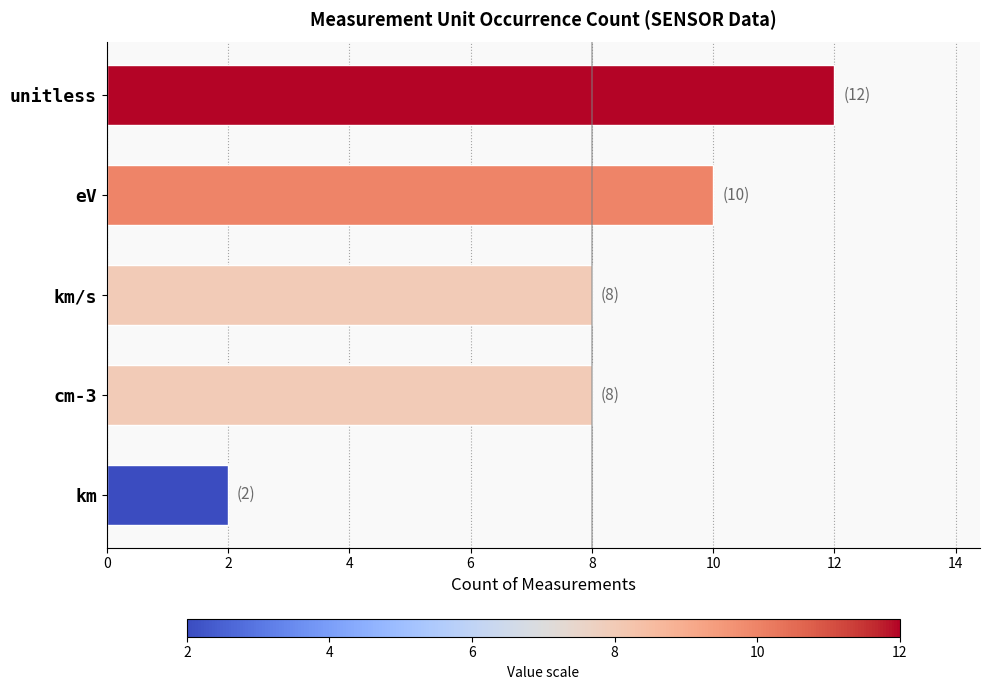

The value at eV is 14. True or false?

False